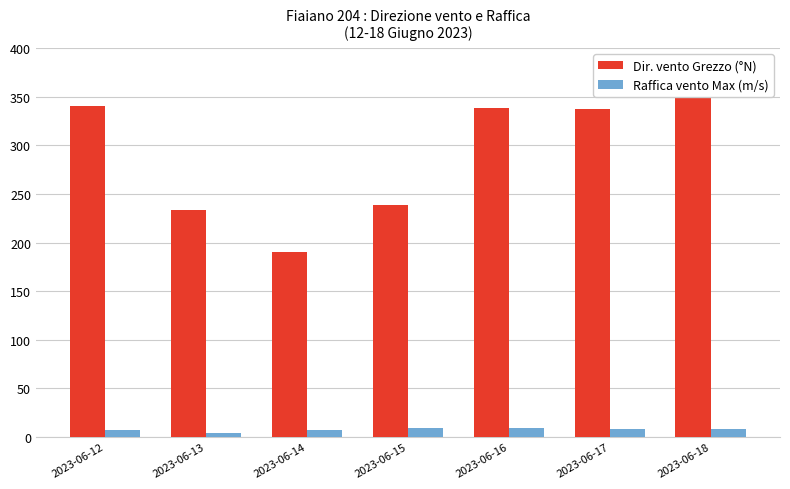

Is it true that Raffica vento Max (m/s) equals 6.8 at 2023-06-14?

True